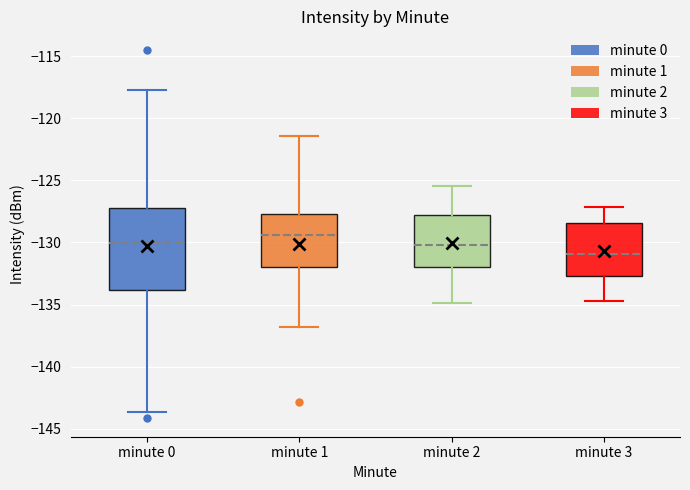

Reading left to right, read every box against the y-axis: the position of its median line, the range the box covers, and the ends of its whiskers. The values are not printed on the chart, so give them approximately, as read against the axis.

minute 0: median -130.0, box -134.0 to -127.0, whiskers -143.5 to -118.0
minute 1: median -129.5, box -132.0 to -127.5, whiskers -137.0 to -121.5
minute 2: median -130.0, box -132.0 to -128.0, whiskers -135.0 to -125.5
minute 3: median -131.0, box -132.5 to -128.5, whiskers -134.5 to -127.0